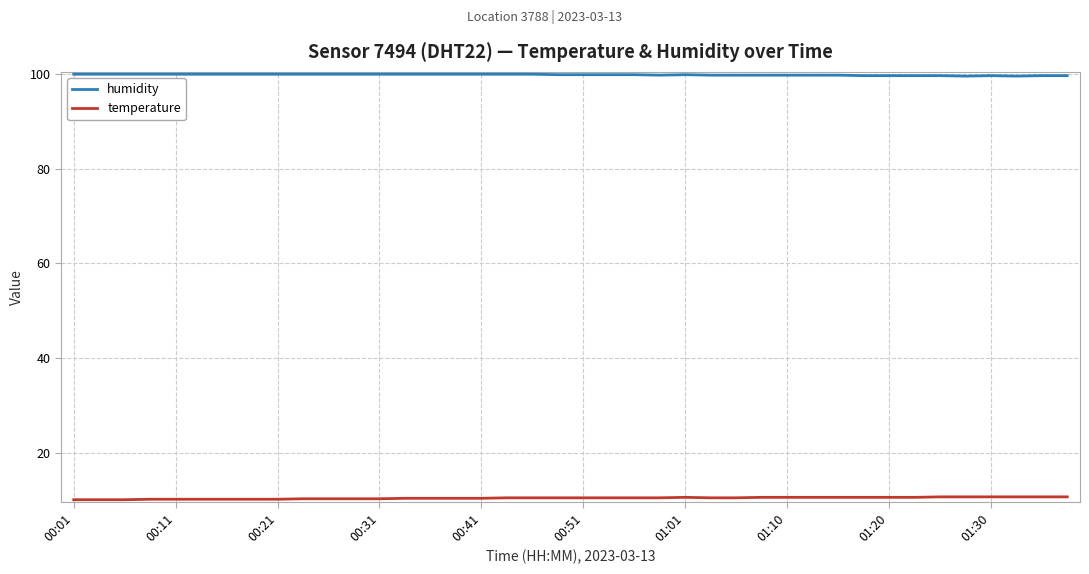

Rank the series by their average value, from lowest to highest.

temperature, humidity